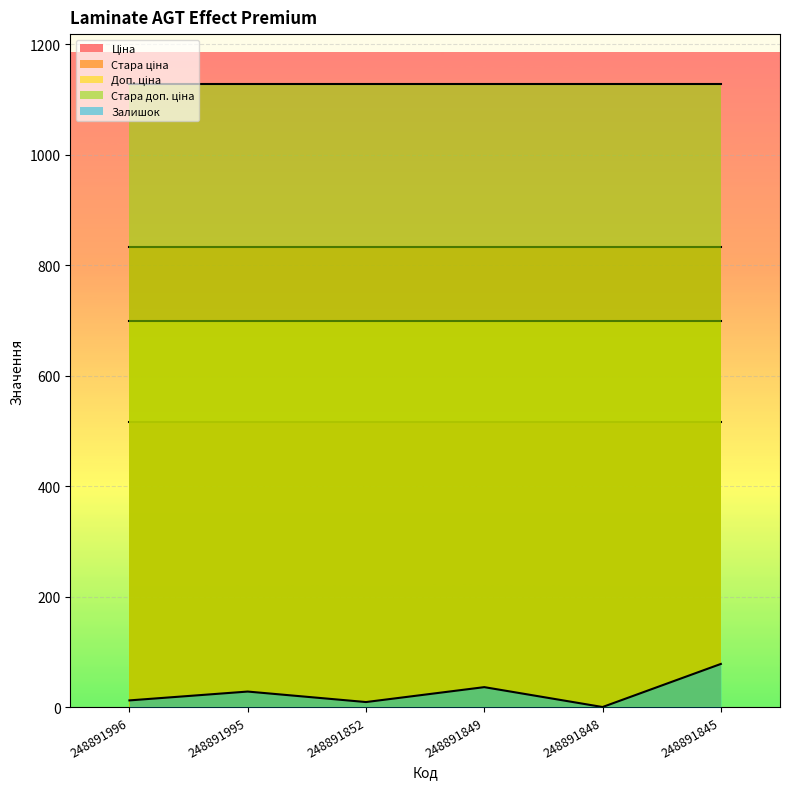

At which category is the sum across all series the highest?

248891845